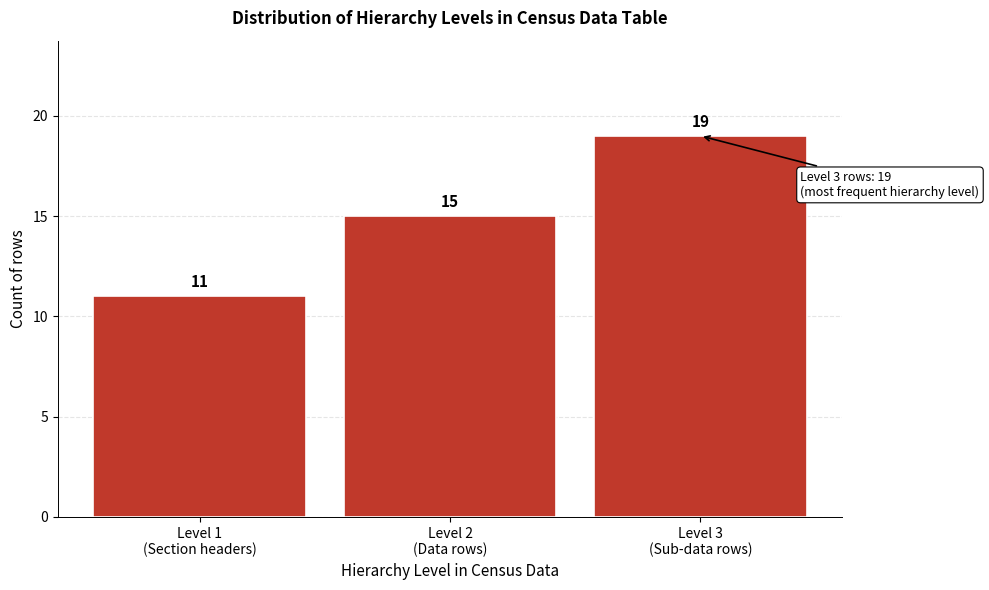

Reading right to left, list all the values displayed in this chart.

19	15	11